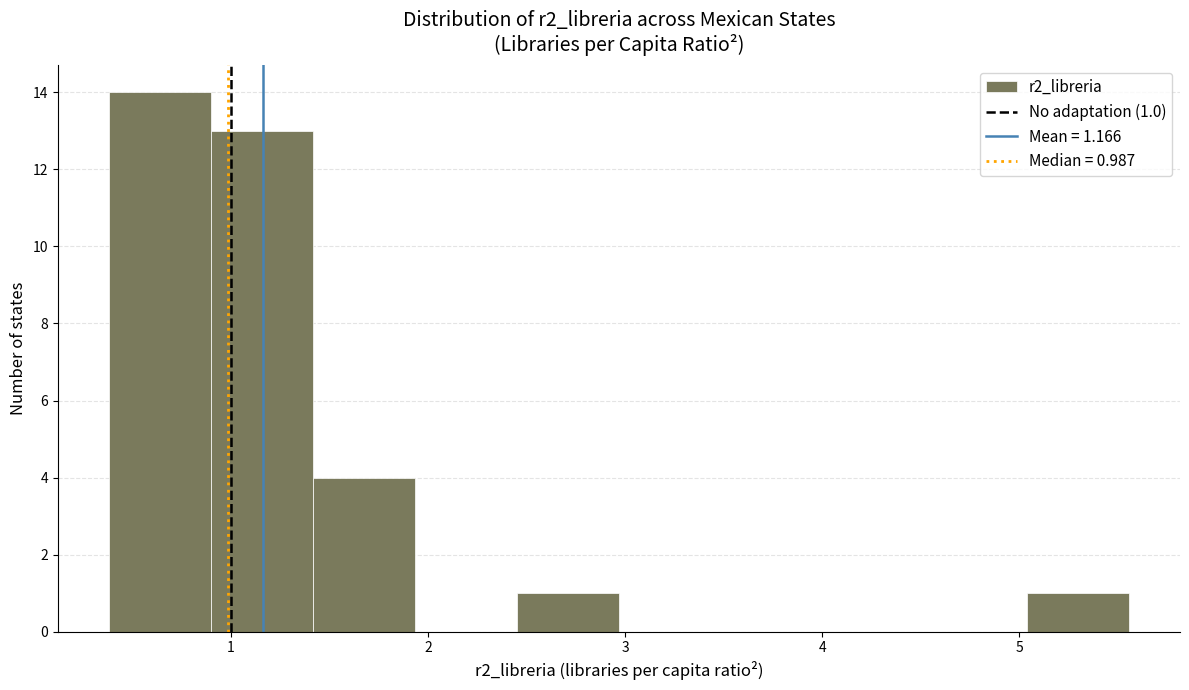

Over which range of the x-axis is the bar tallest?

0.4 to 0.9